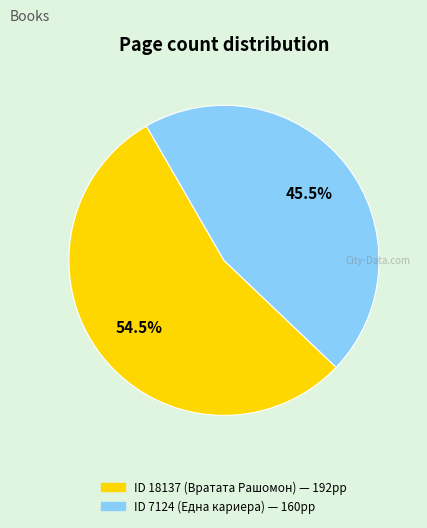

Does any single category account for the majority?

Yes